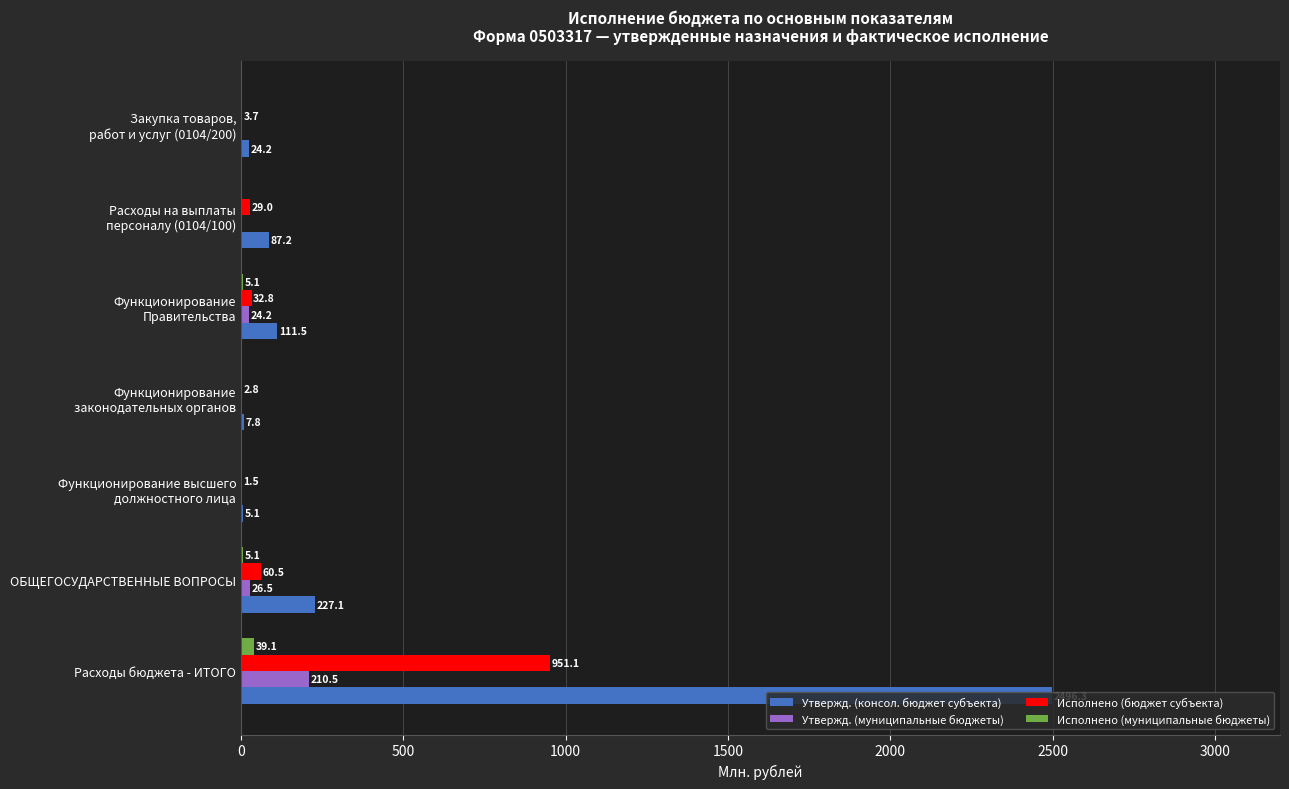

What is the sum of all Исполнено (муниципальные бюджеты) values?

49.3